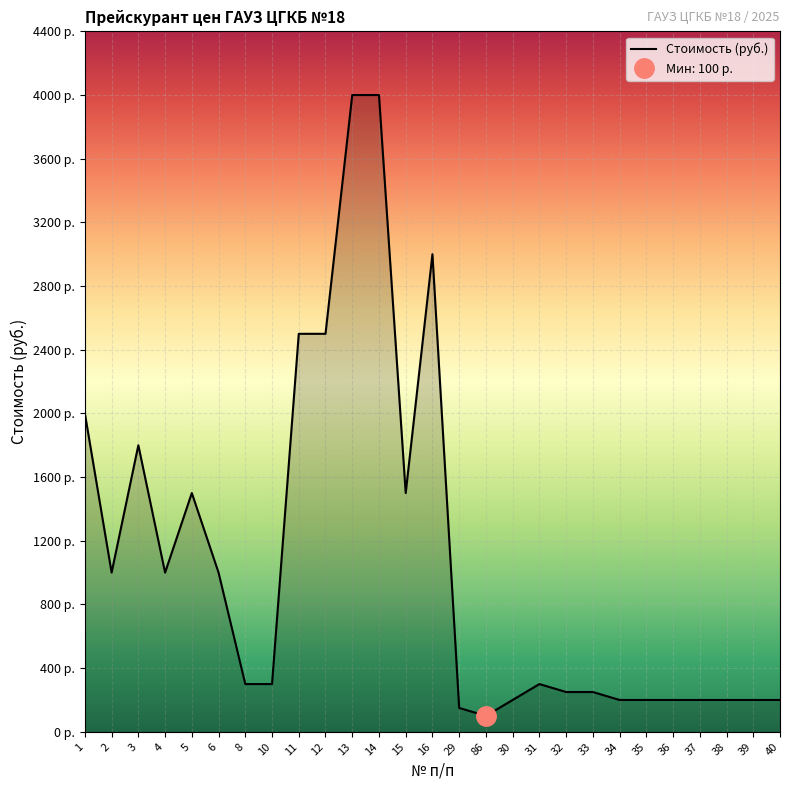

How many points are lower than both their immediate neighbors (excluding endpoints)?

4